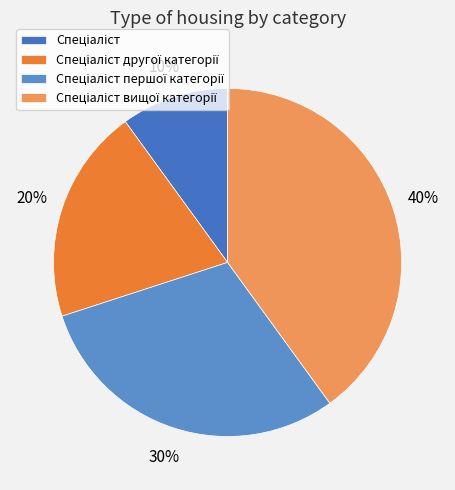

Which has a higher value, Спеціаліст другої категорії or Спеціаліст вищої категорії?

Спеціаліст вищої категорії